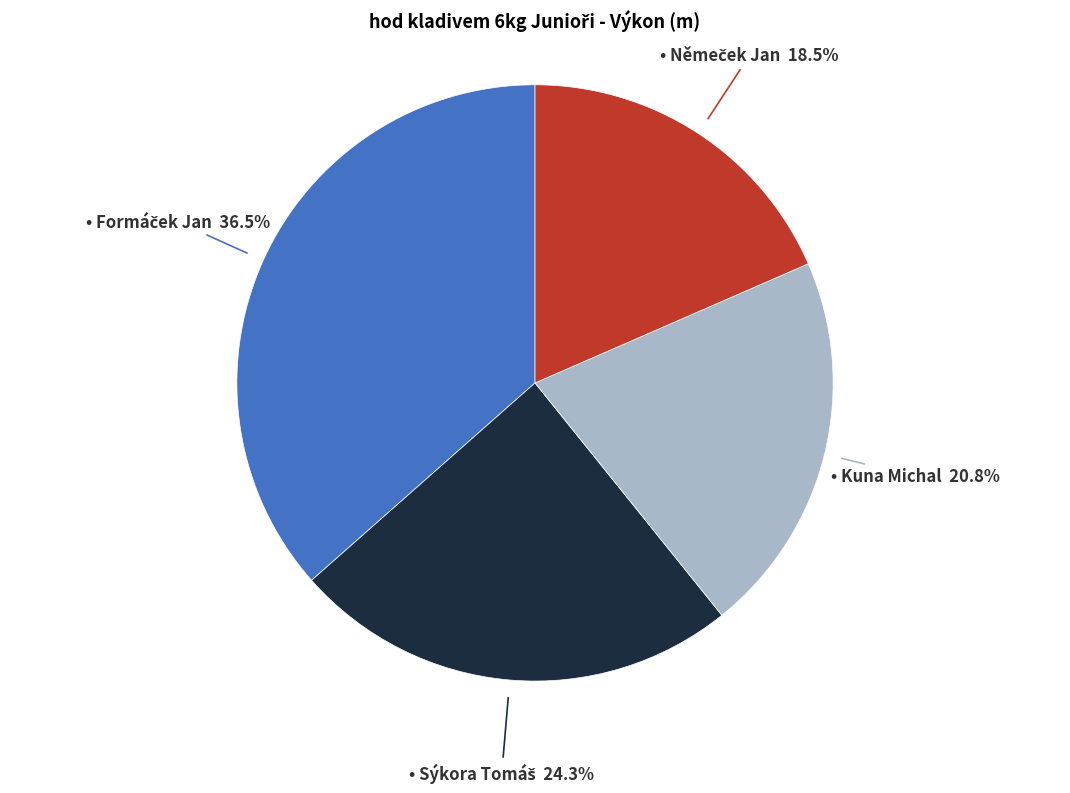

Does any single category account for the majority?

No